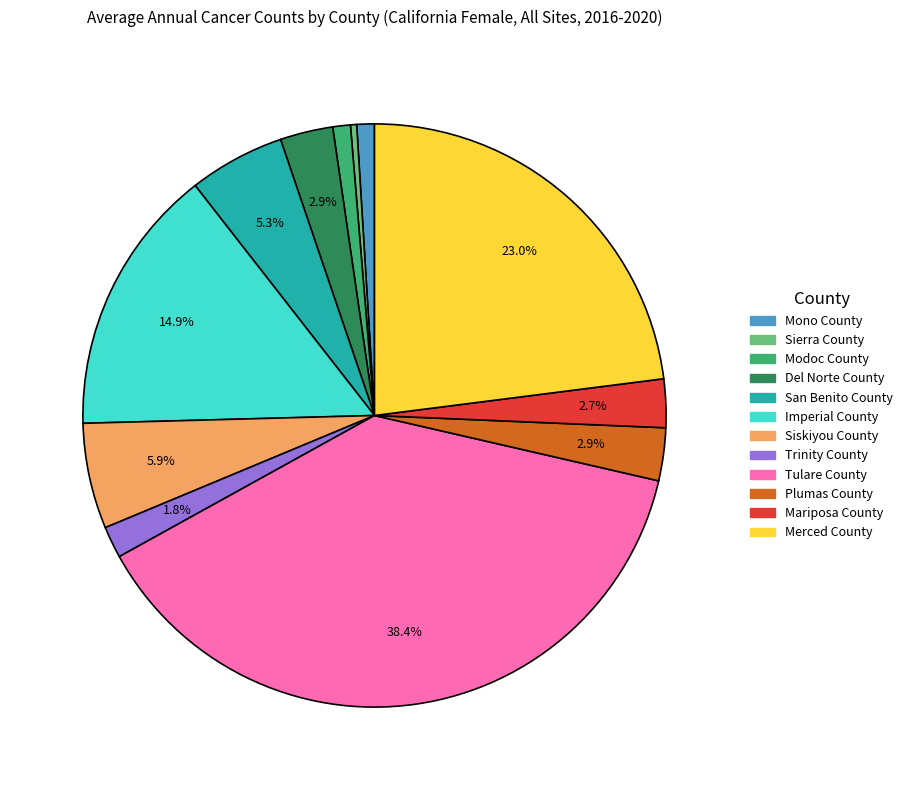

Do Mono County and Merced County together represent more than half of the pie?

No